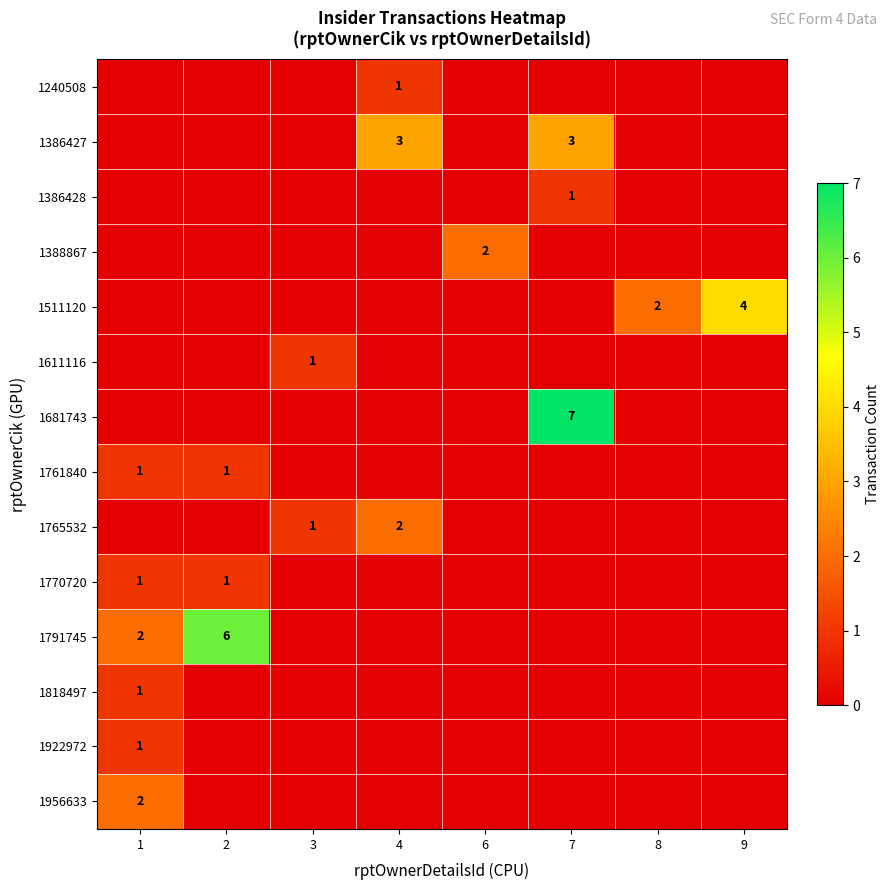

Is it true that 1791745 equals 2 at 1?

True